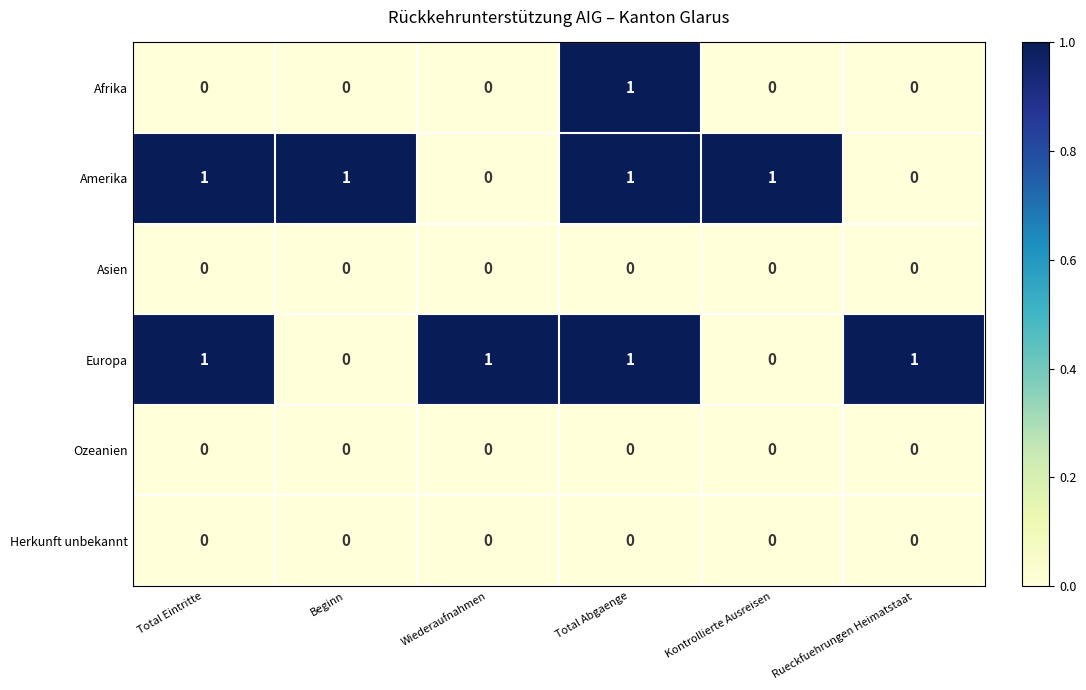

Count the Europa values in the range 0 to 1.

6